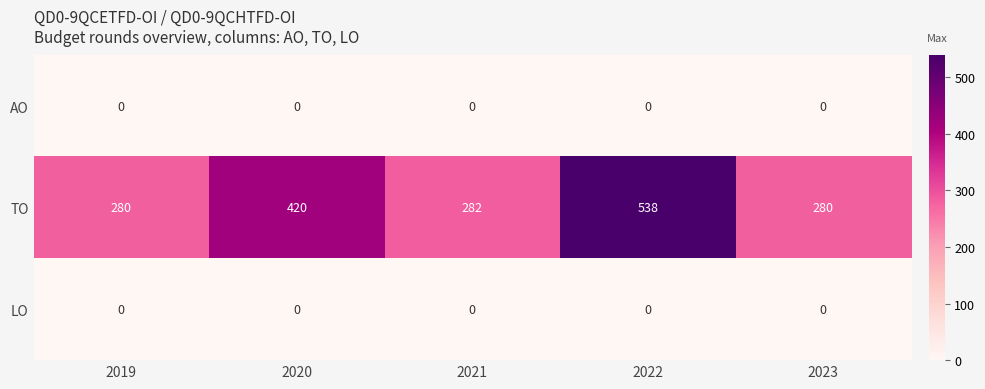

Which category has the highest value across all series?

2022